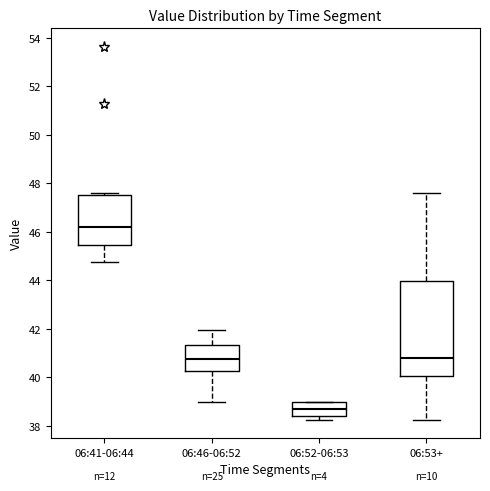

Where does the median line of the box for 06:52-06:53 sit on the y-axis? The values are not printed on the chart, so give them approximately, as read against the axis.

38.8